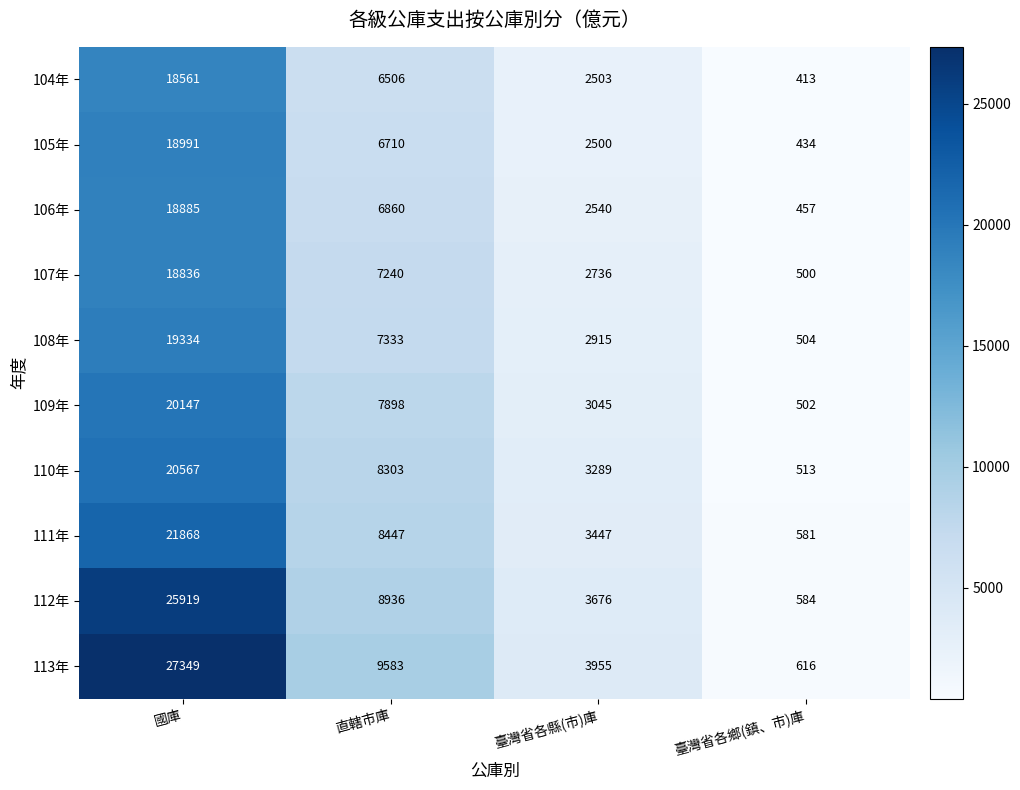

List the series in order of their peak value, highest first.

113年, 112年, 111年, 110年, 109年, 108年, 105年, 106年, 107年, 104年